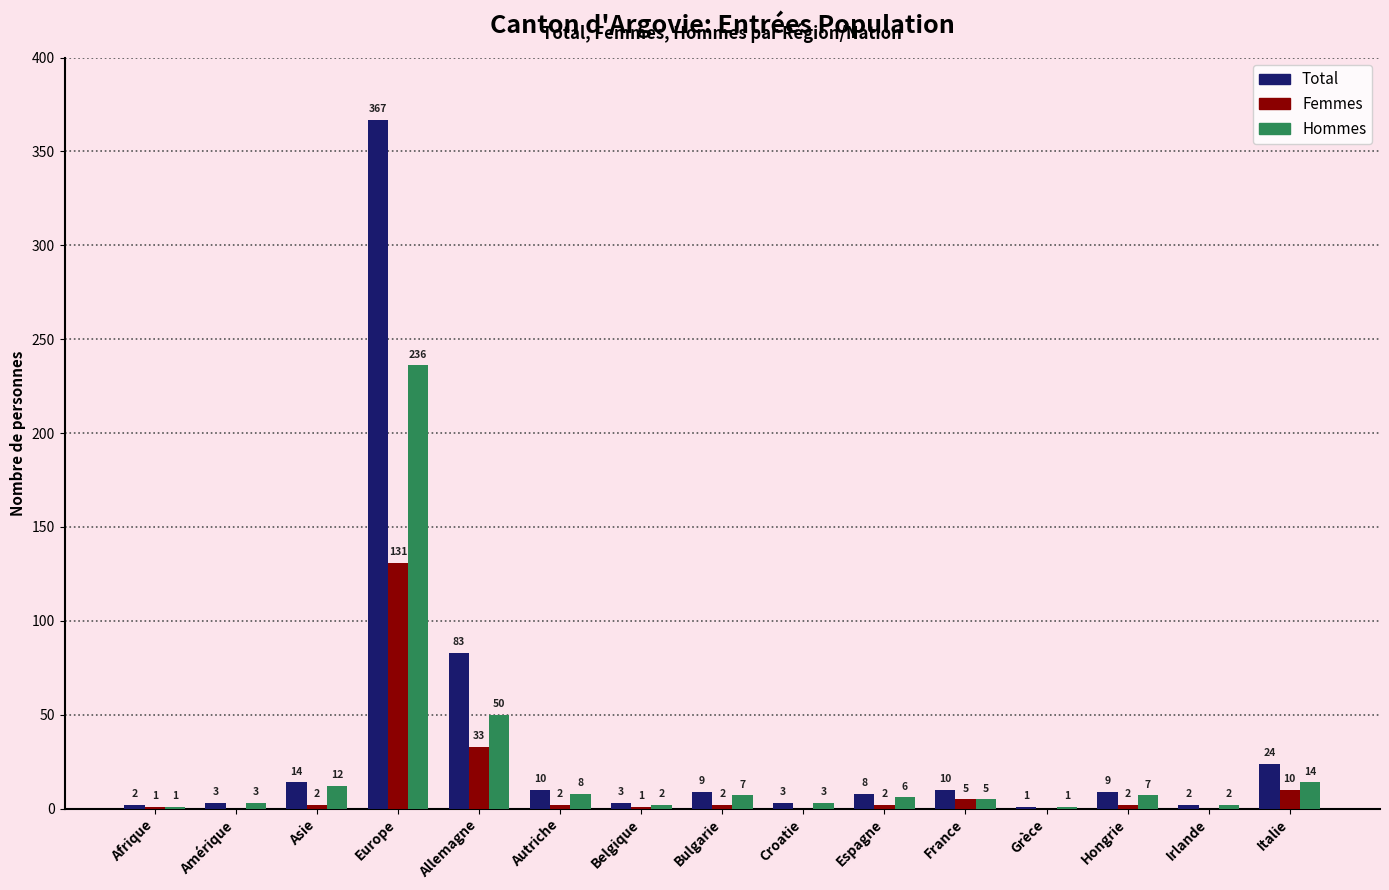

What is the approximate value of Hommes at Europe?

236